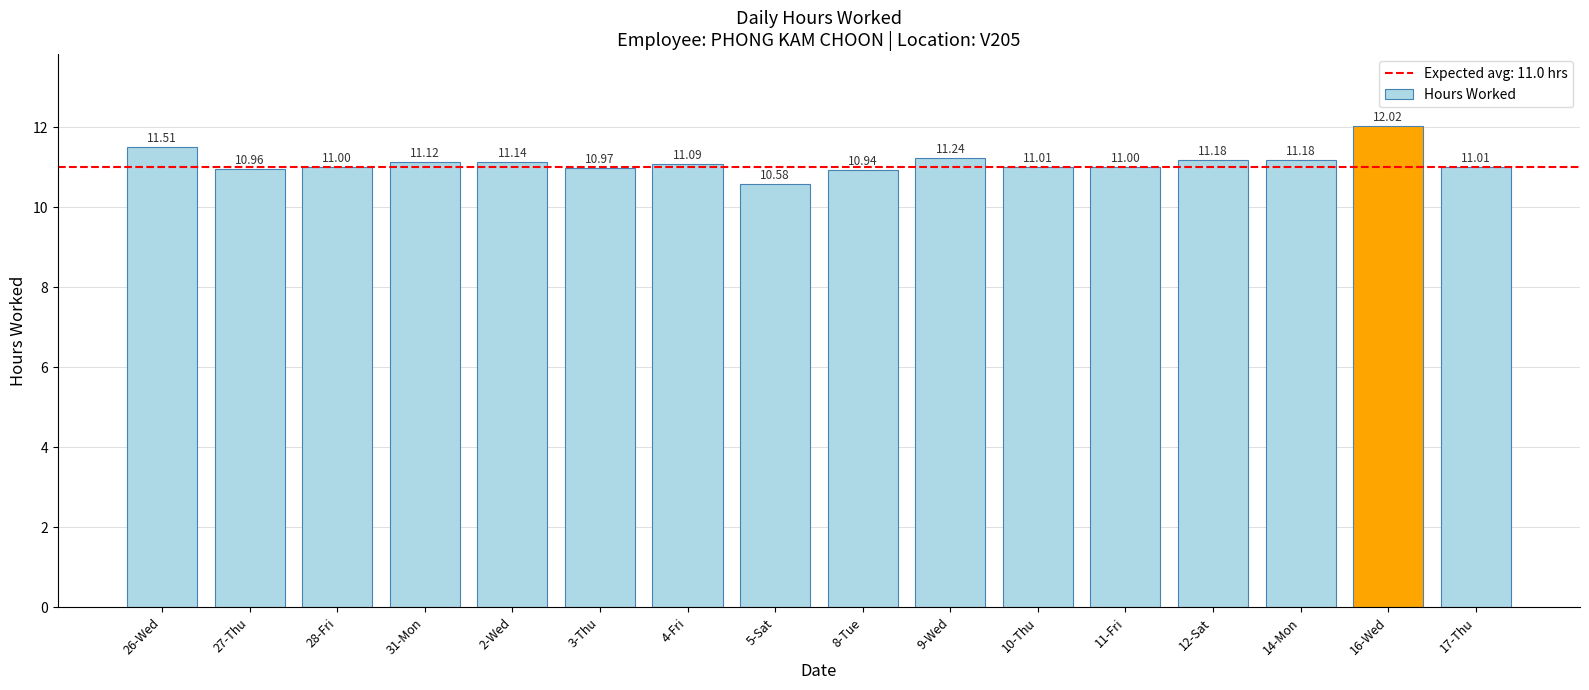

True or false: the data shows 2.8 at 9-Wed.

False